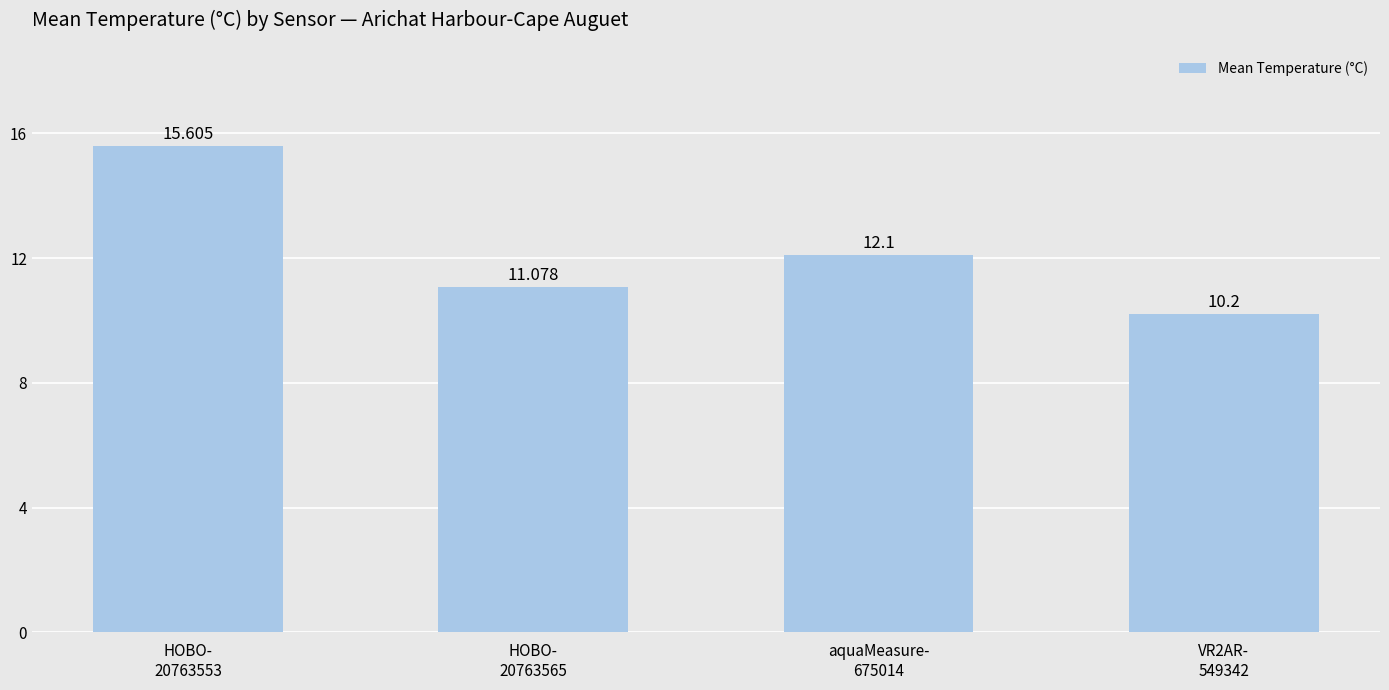

Which category has the highest value across all series?

HOBO-
20763553